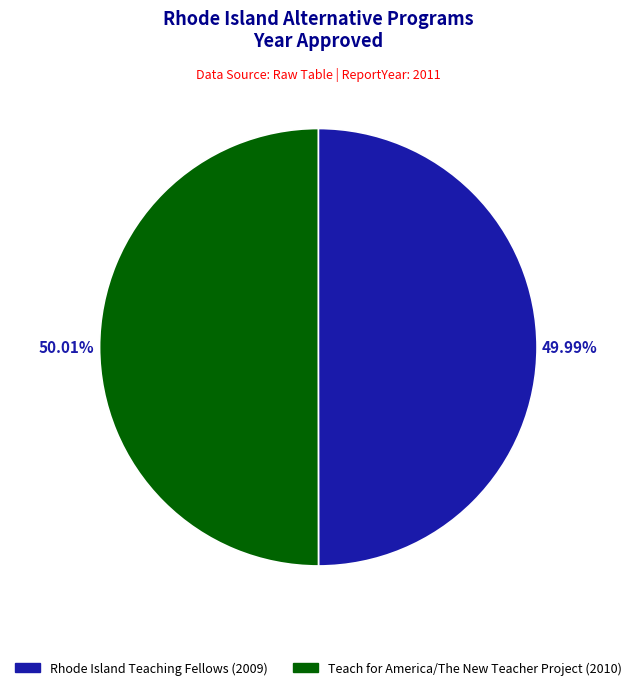

To the nearest percent, what is the combined percentage of Rhode Island Teaching Fellows and Teach for America/The New Teacher Project?

100%